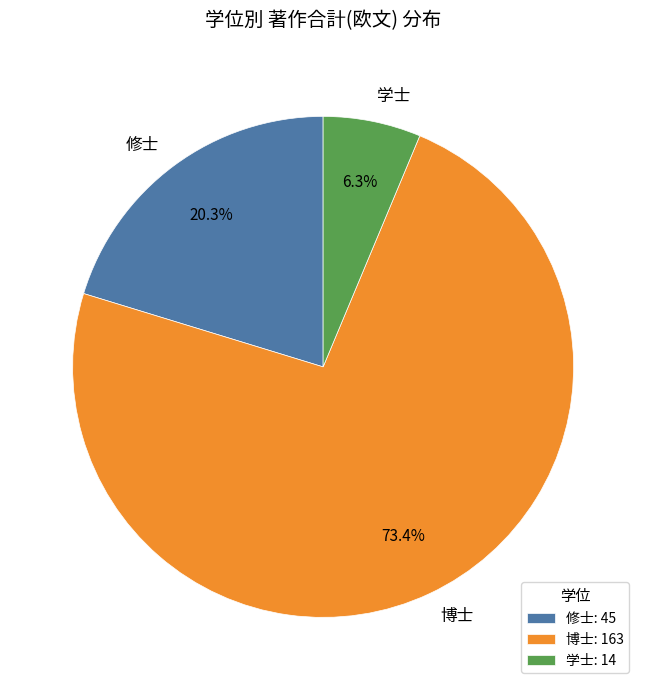

To the nearest percent, what is the difference between the 博士 and 修士 slice percentages?

53%